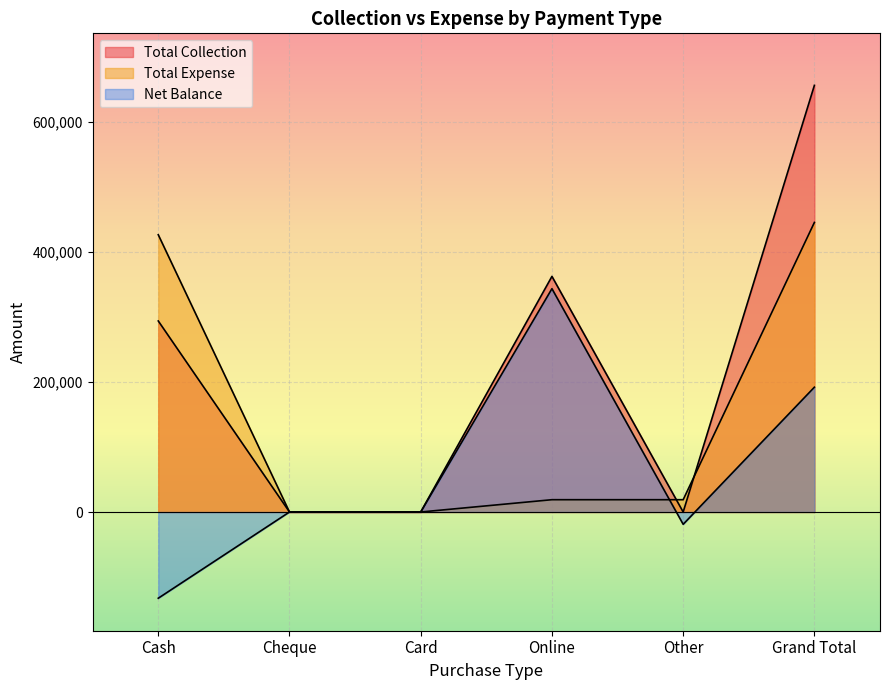

The Net Balance series shows -132625 at Cash. True or false?

True